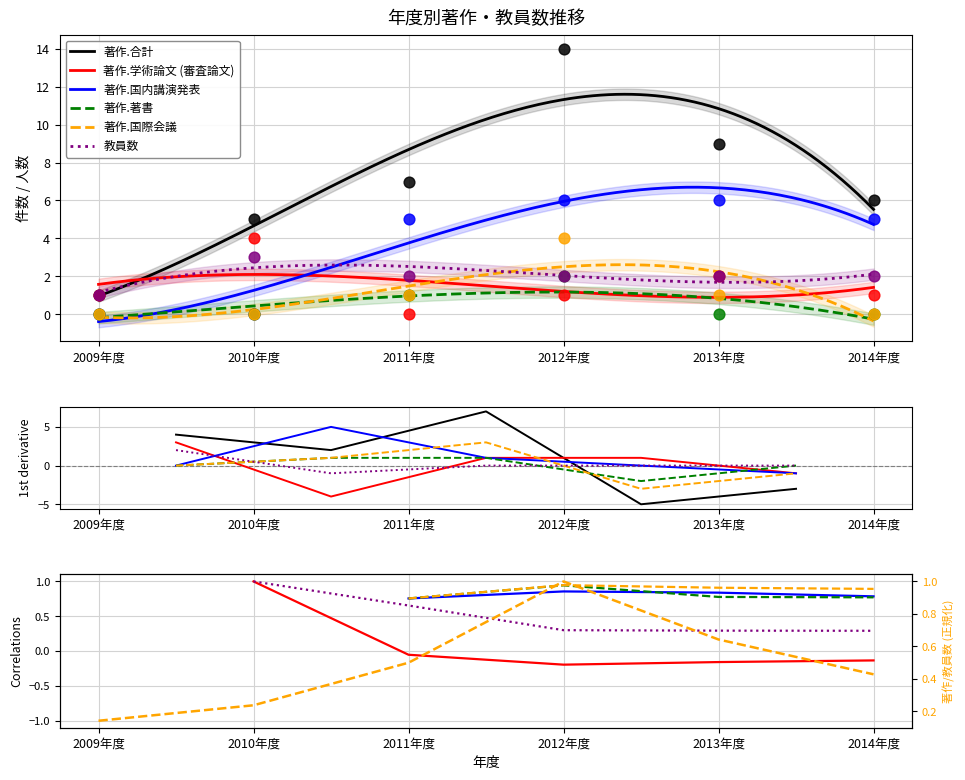

At which category is the sum across all series the highest?

2012年度